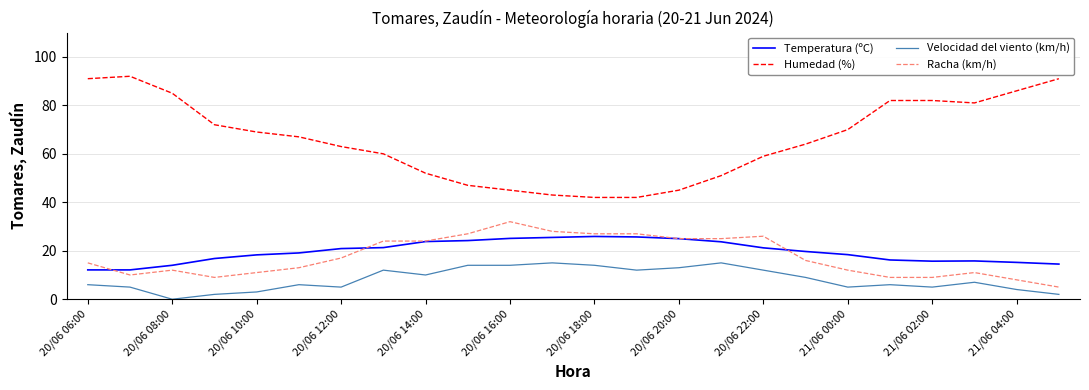

Is this an area chart (filled region under the line)?

No